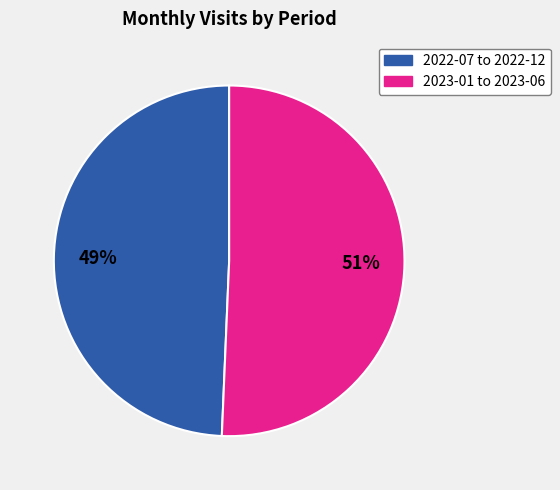

To the nearest percent, what is the average slice percentage?

50%